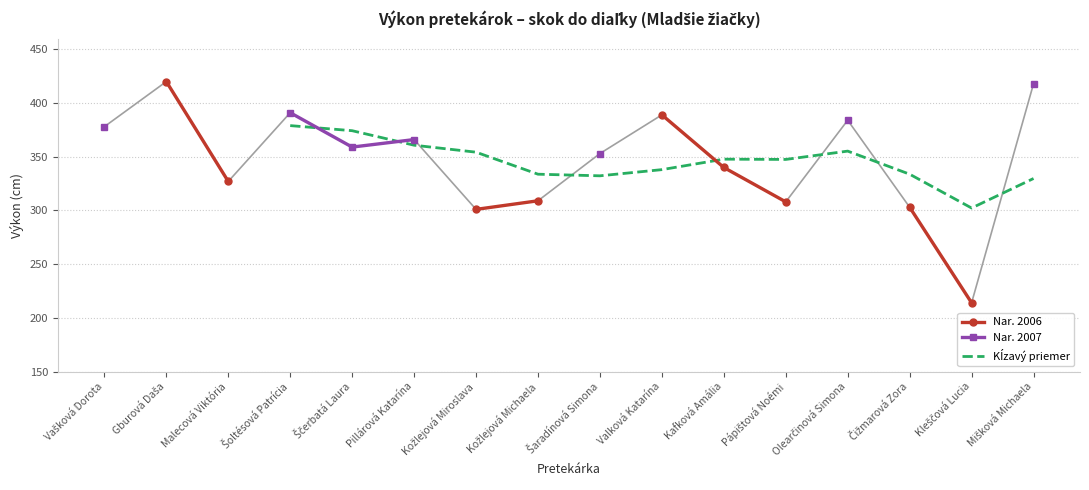

What is the change in value from Kleščová Lucia to Mišková Michaela?

+204